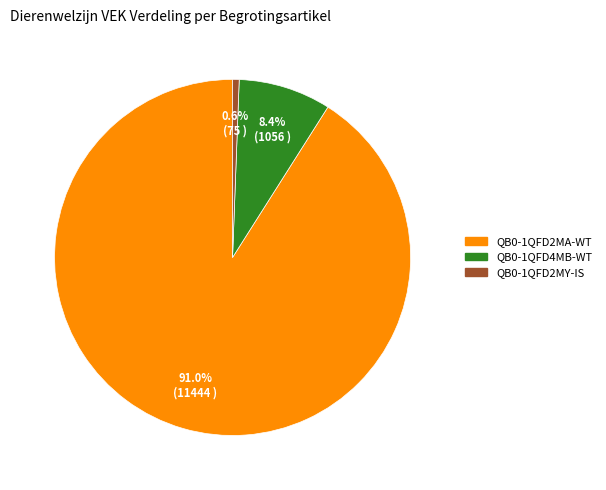

Rank the categories by value from lowest to highest.

QB0-1QFD2MY-IS, QB0-1QFD4MB-WT, QB0-1QFD2MA-WT